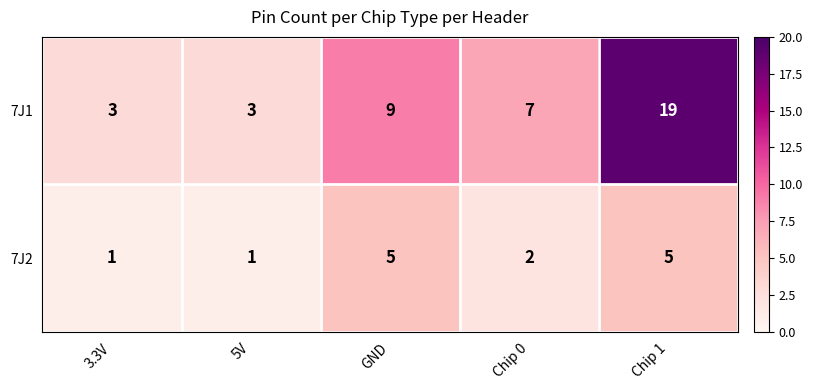

At which label does 7J1 reach its peak?

Chip 1